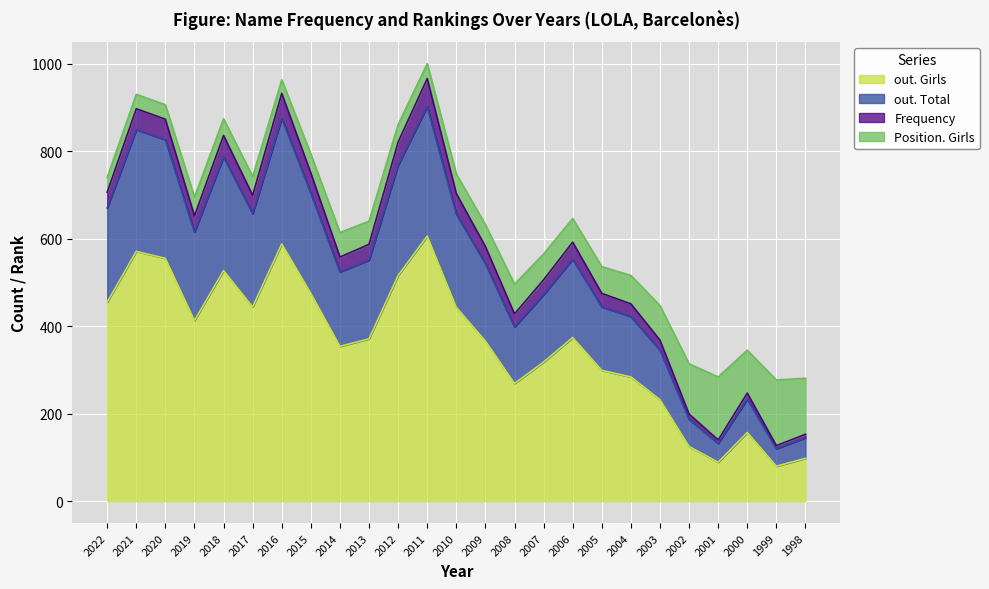

Which category has the highest value across all series?

2011